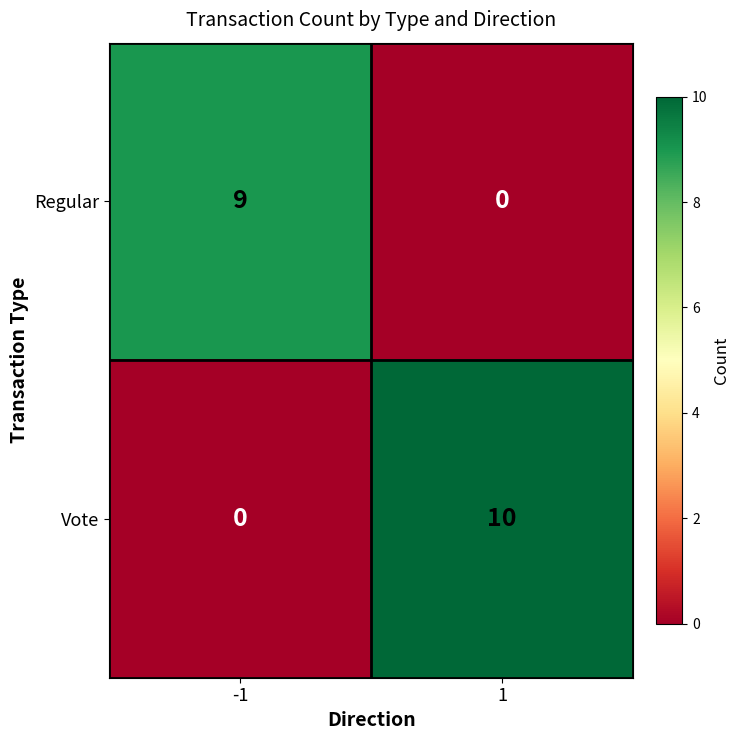

At how many categories does at least one series exceed 6?

2